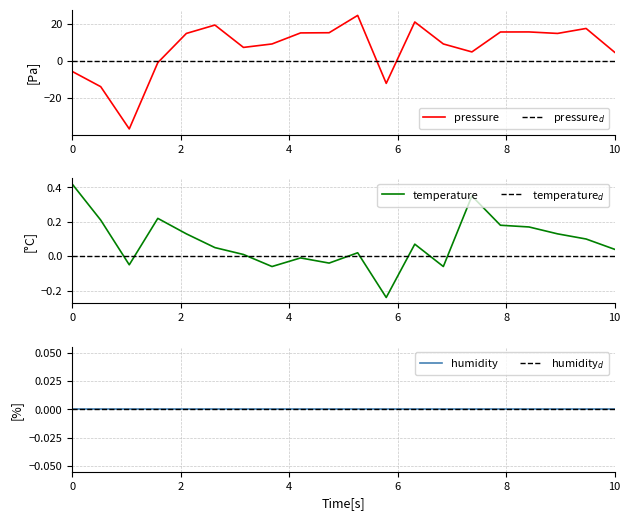

What is the minimum value for pressure?

-36.9